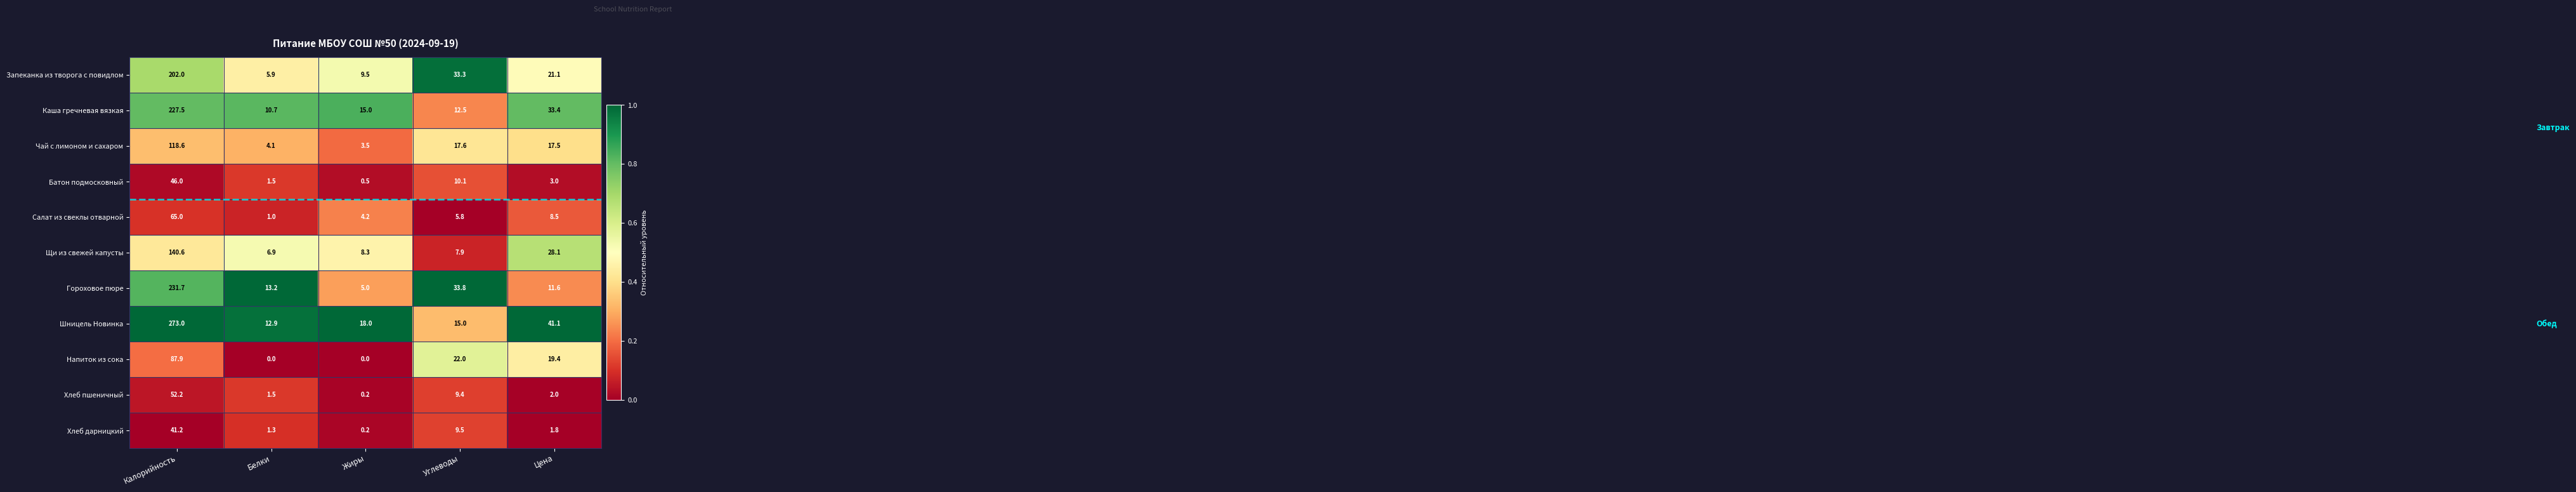

What is the difference between the highest and lowest values at Жиры?

18.0